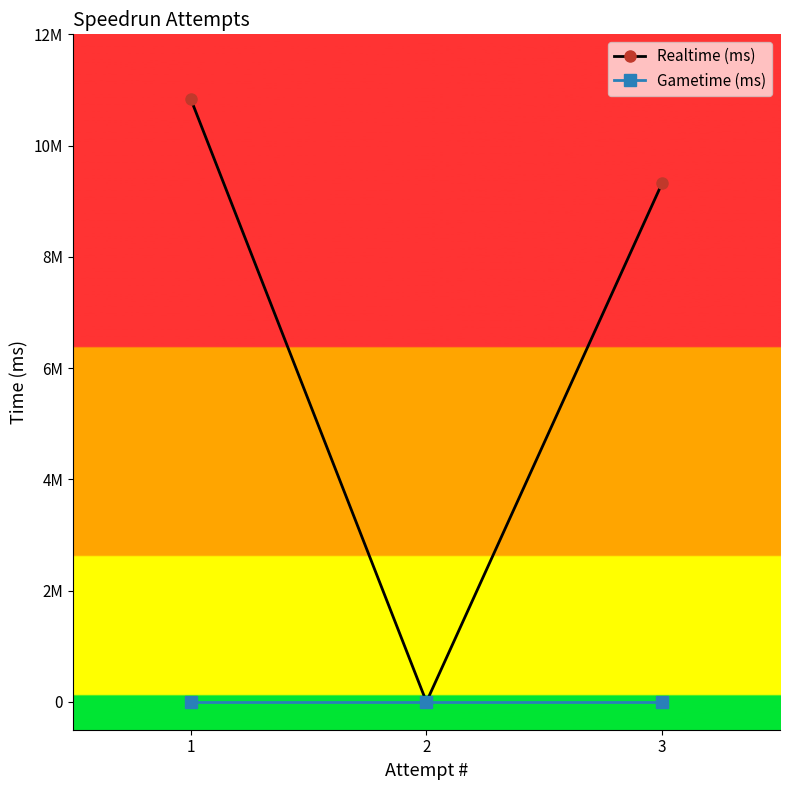

Which series changed the most between 1 and 3?

Realtime (ms)